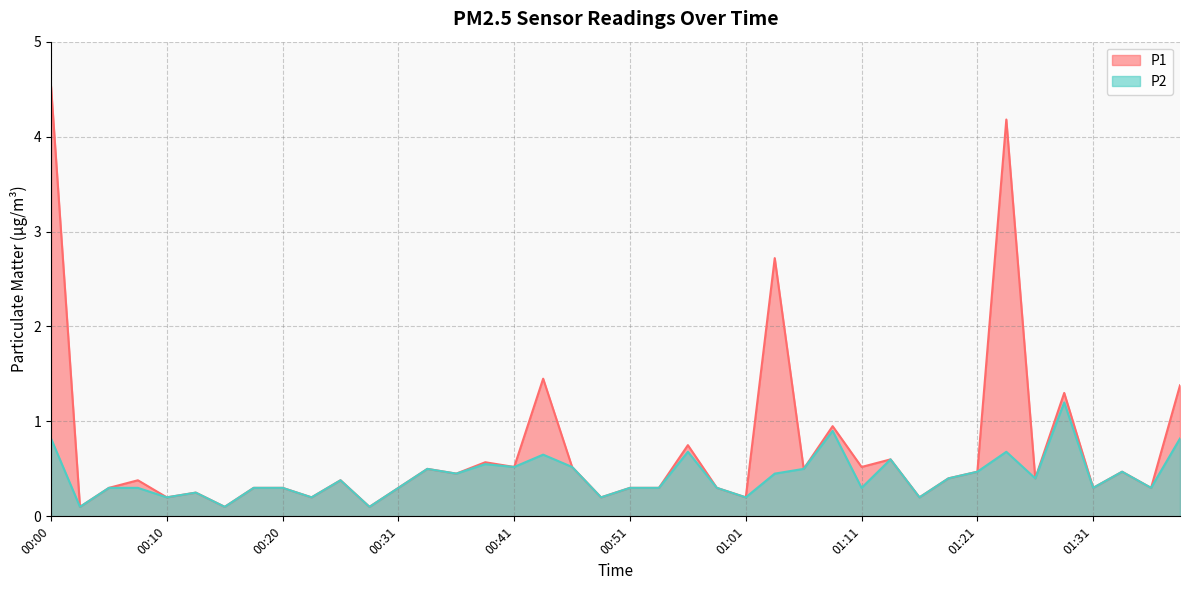

Which category has the lowest value across all series?

00:03